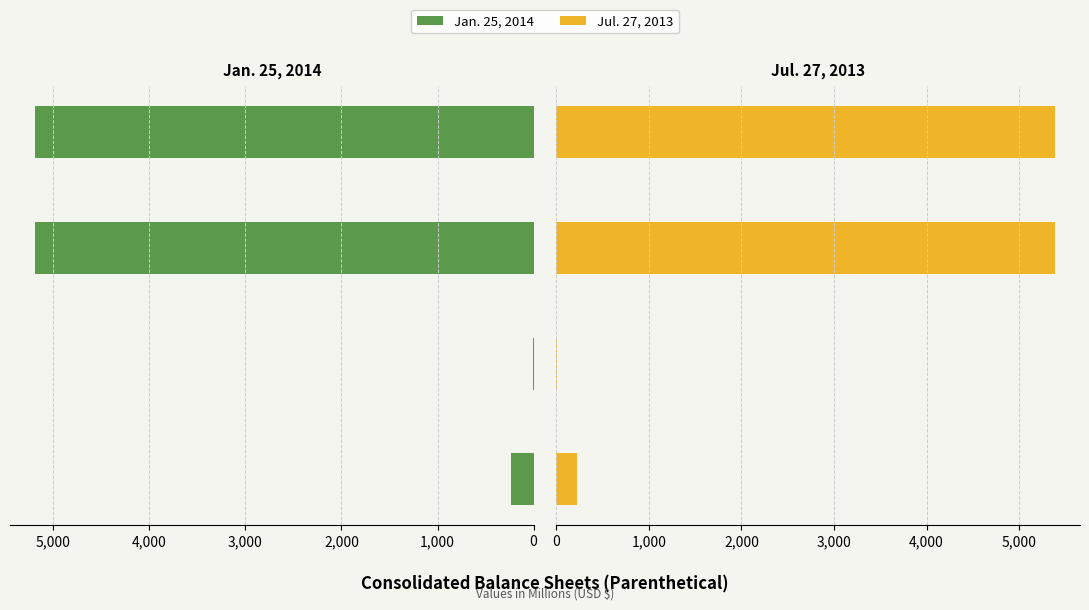

What are all the series names shown in the legend?

Jan. 25, 2014, Jul. 27, 2013